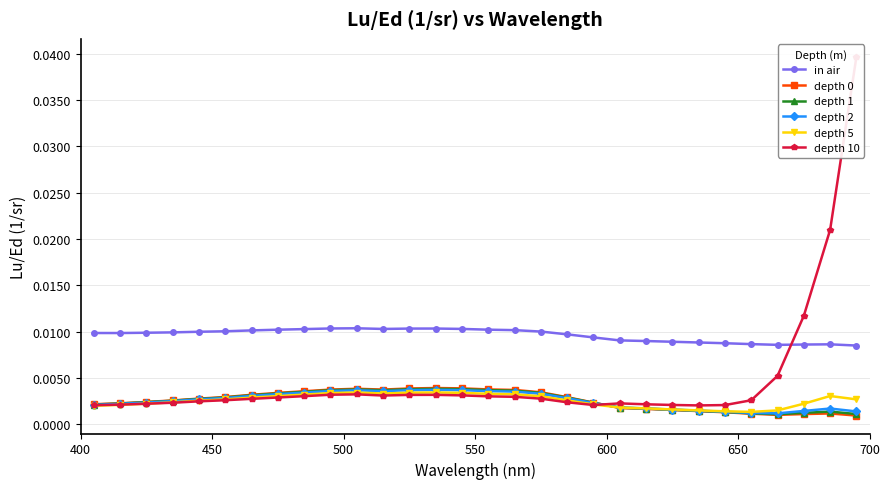

True or false: in air and depth 2 cross at least once.

False